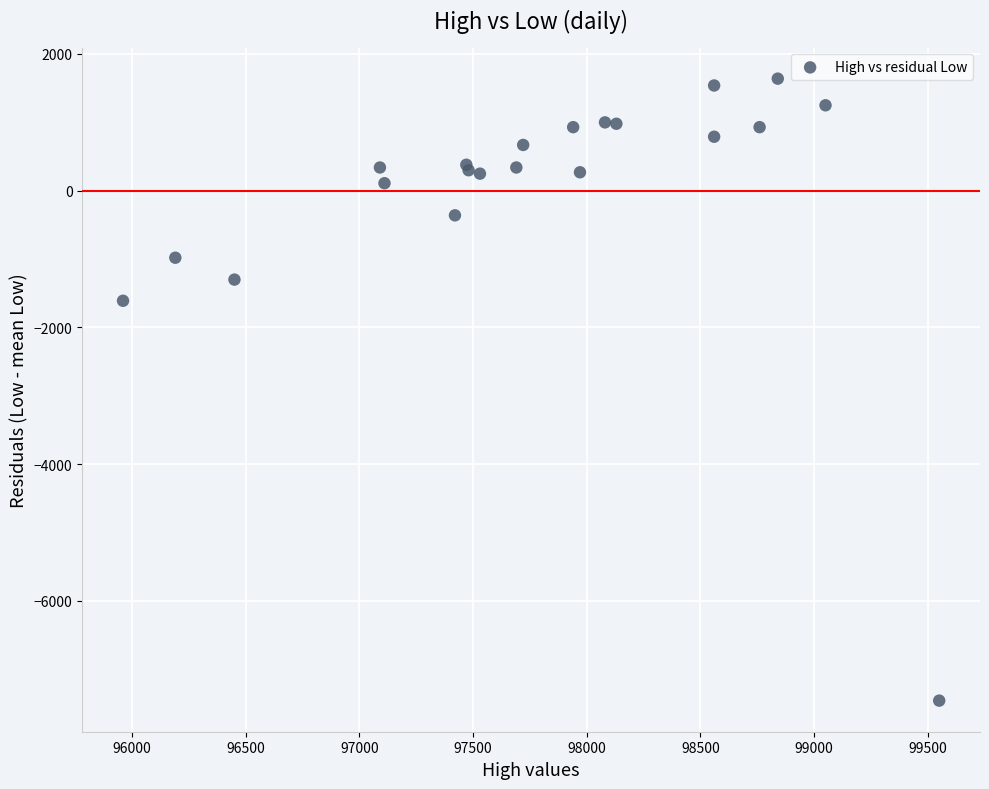

What Y value in the scatter plot is closest to -2910?

-1610.5